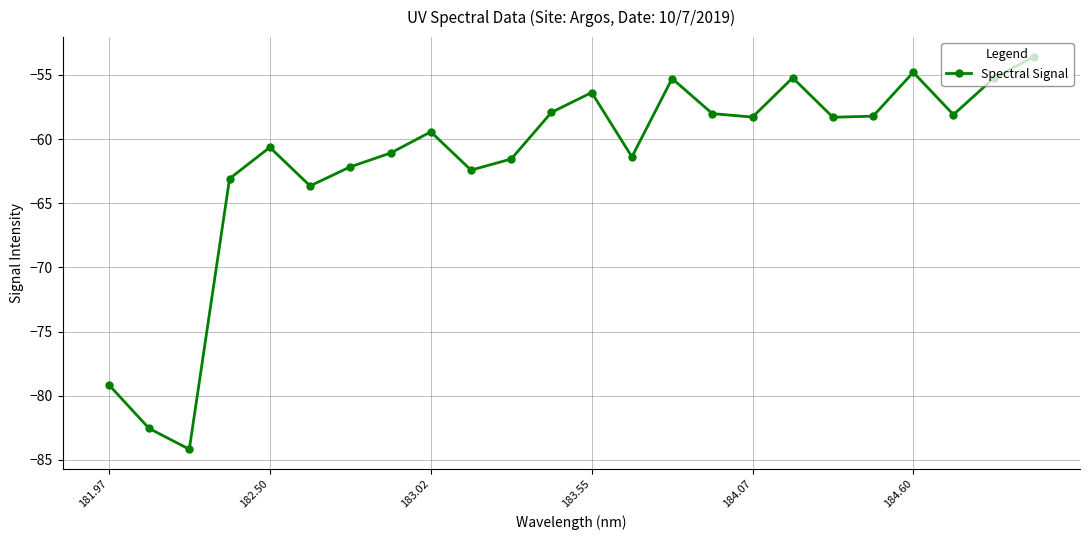

How many lines are shown in the chart?

1